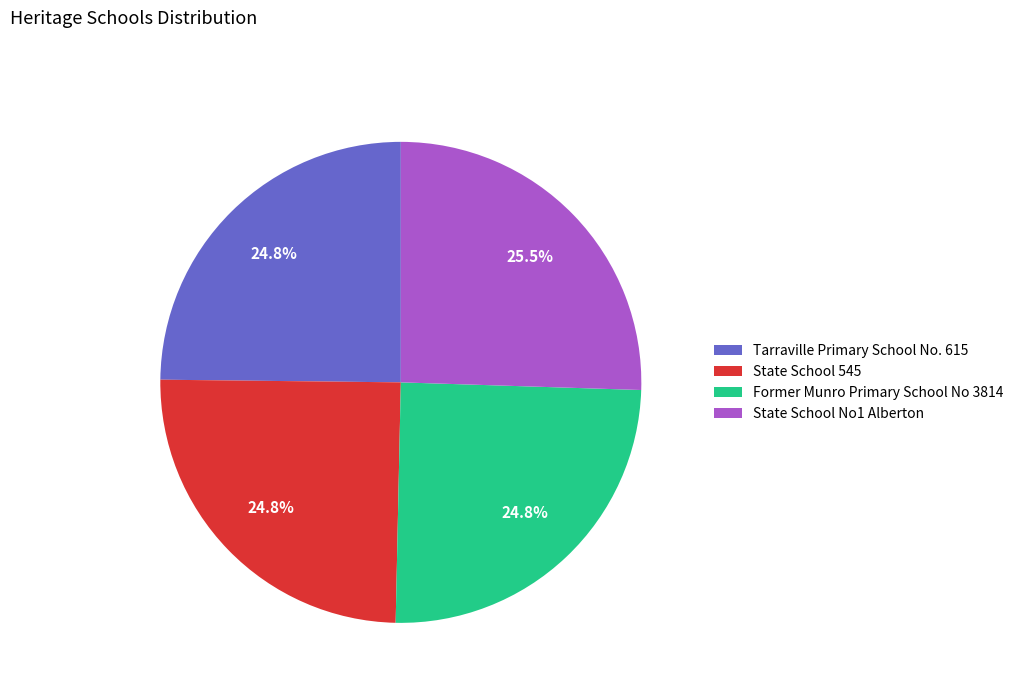

Is it true that Former Munro Primary School No 3814 is 25% of the pie?

True